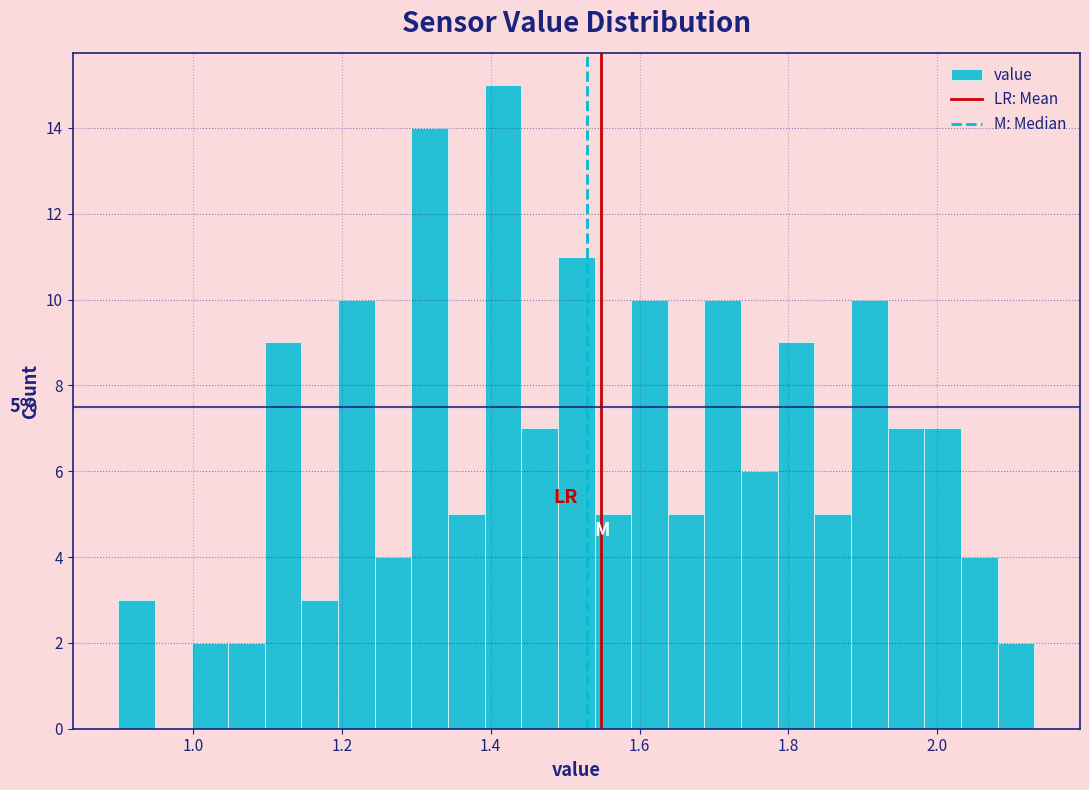

Around what value on the x-axis is the tallest bar? Give the approximate position of its centre, as read against the axis.

1.42